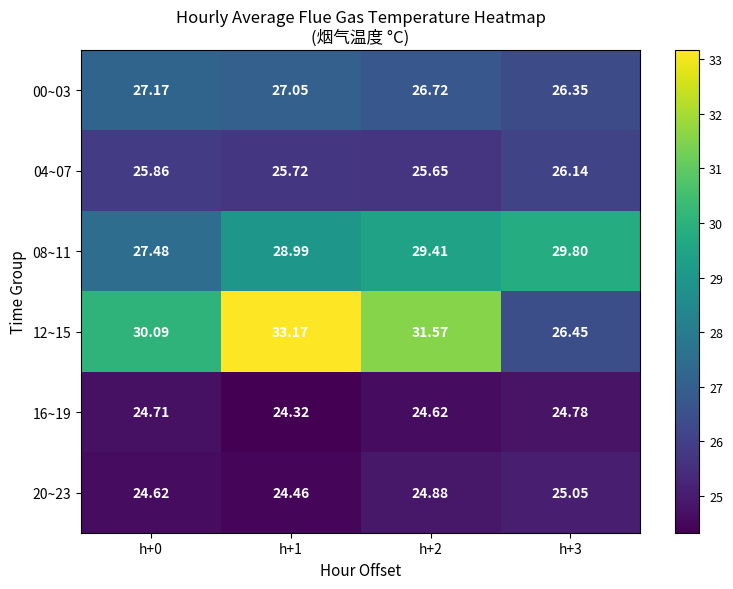

How many data points in 12~15 are above 31?

2